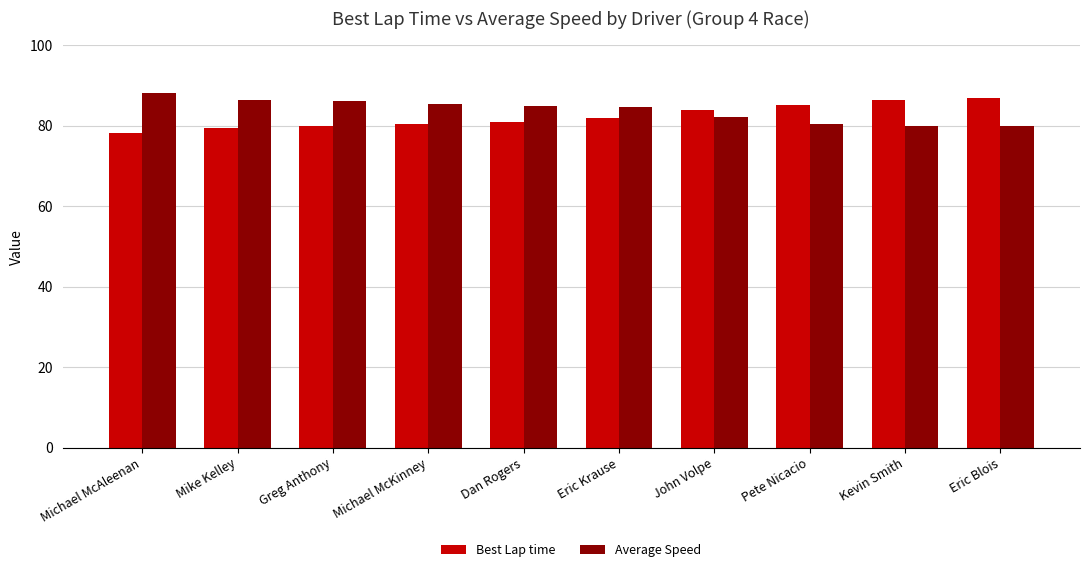

What position from the right is Eric Blois?

1